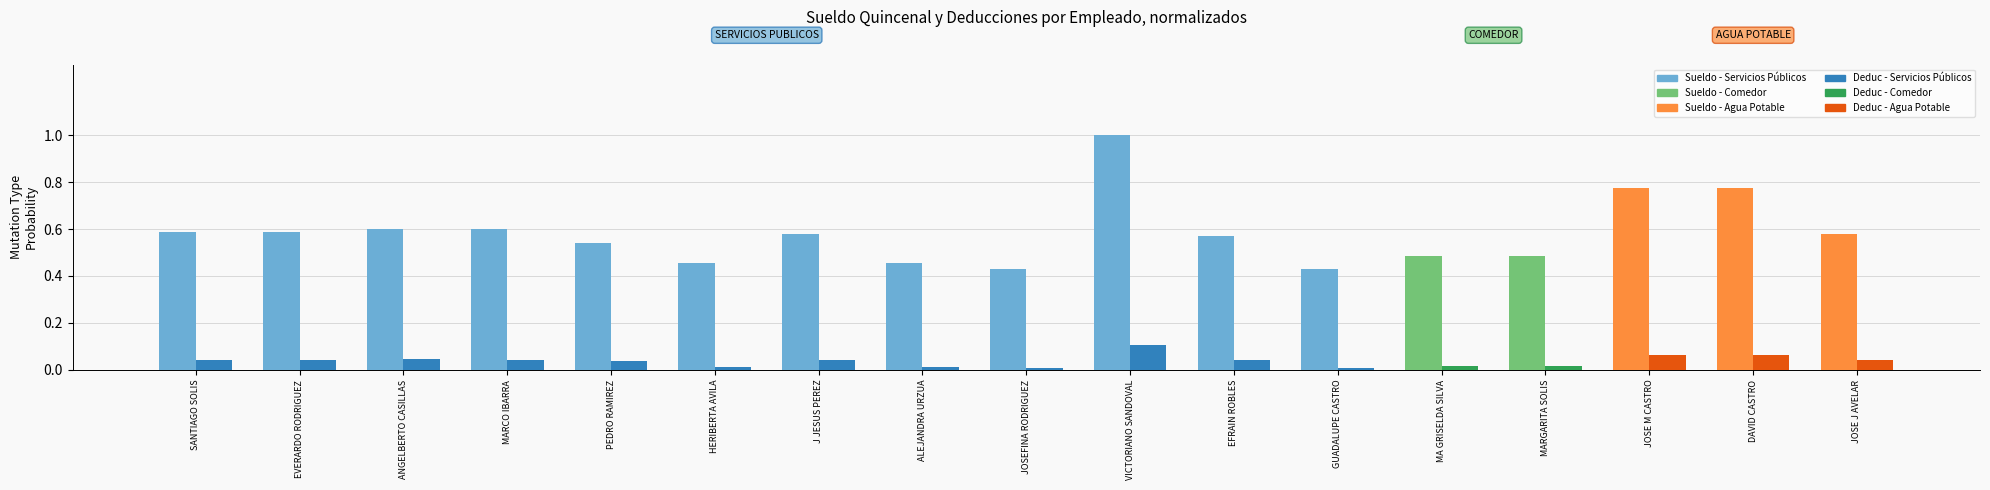

Which category has the highest value across all series?

VICTORIANO SANDOVAL